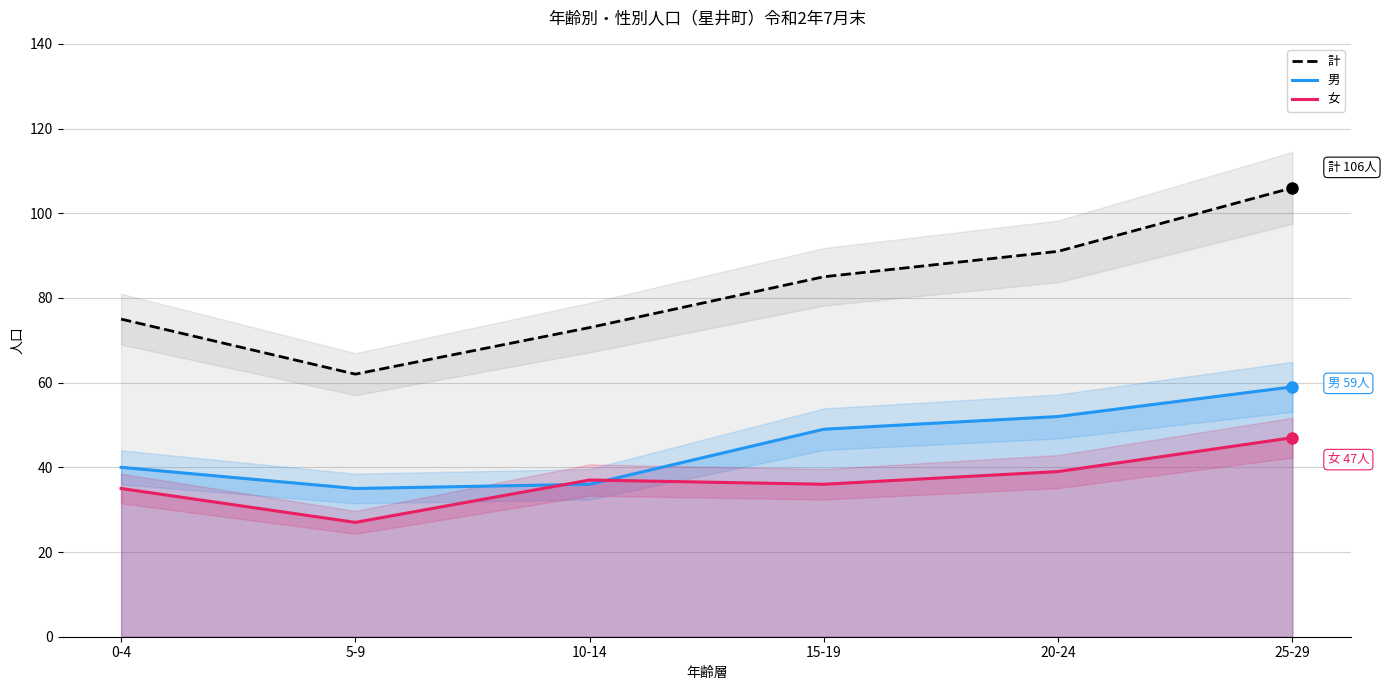

At 20-24, list the series in order from smallest to largest.

女, 男, 計